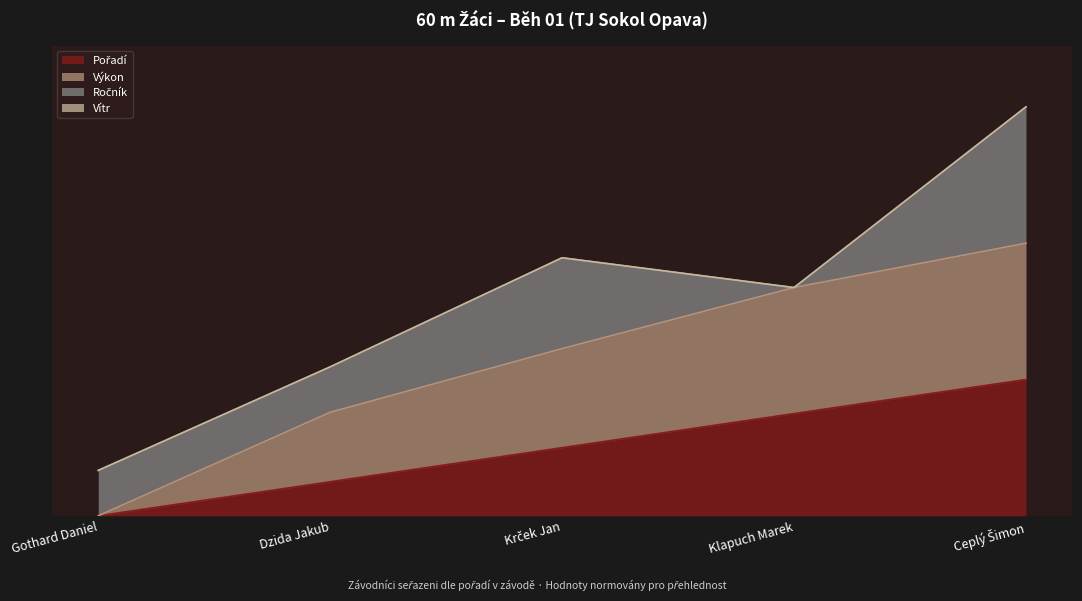

True or false: Pořadí has a value of 0.2 at Dzida Jakub.

True